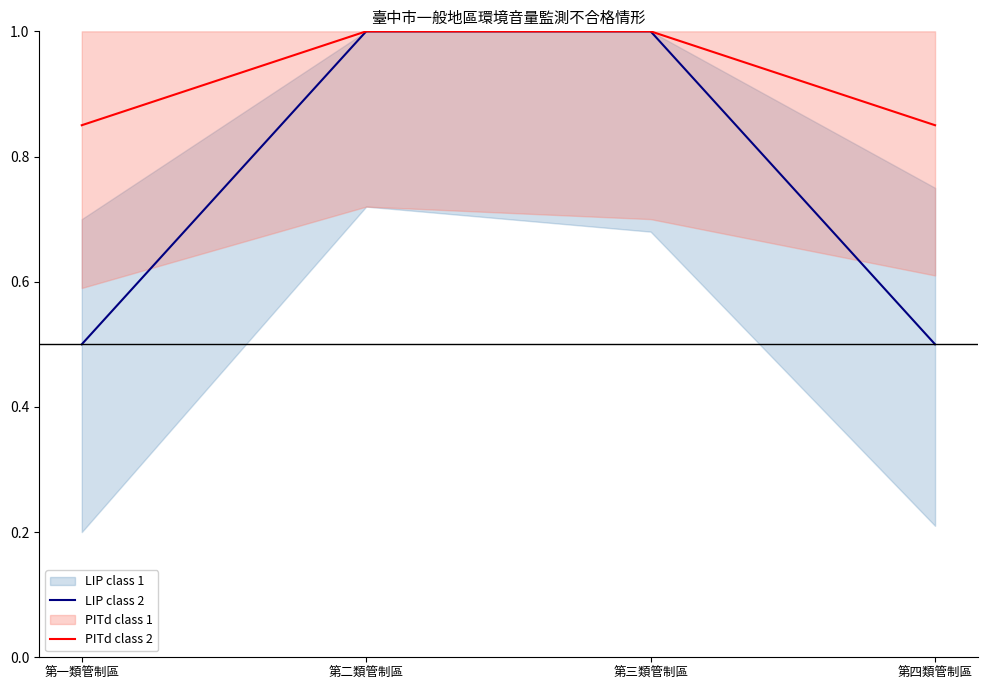

What is the maximum value for LIP class 2?

1.0